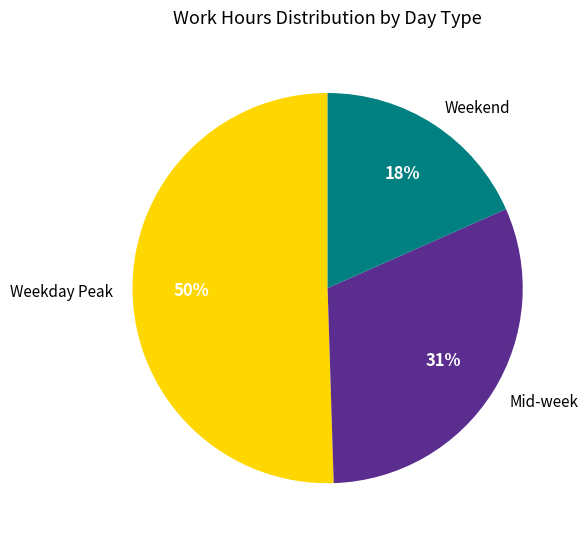

Is there any slice that represents more than half of the pie?

Yes